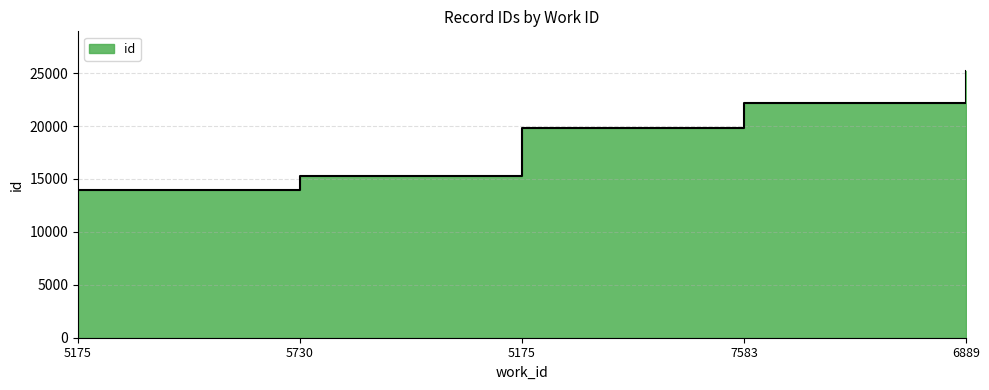

At which label is the value closest to 19548?

5175